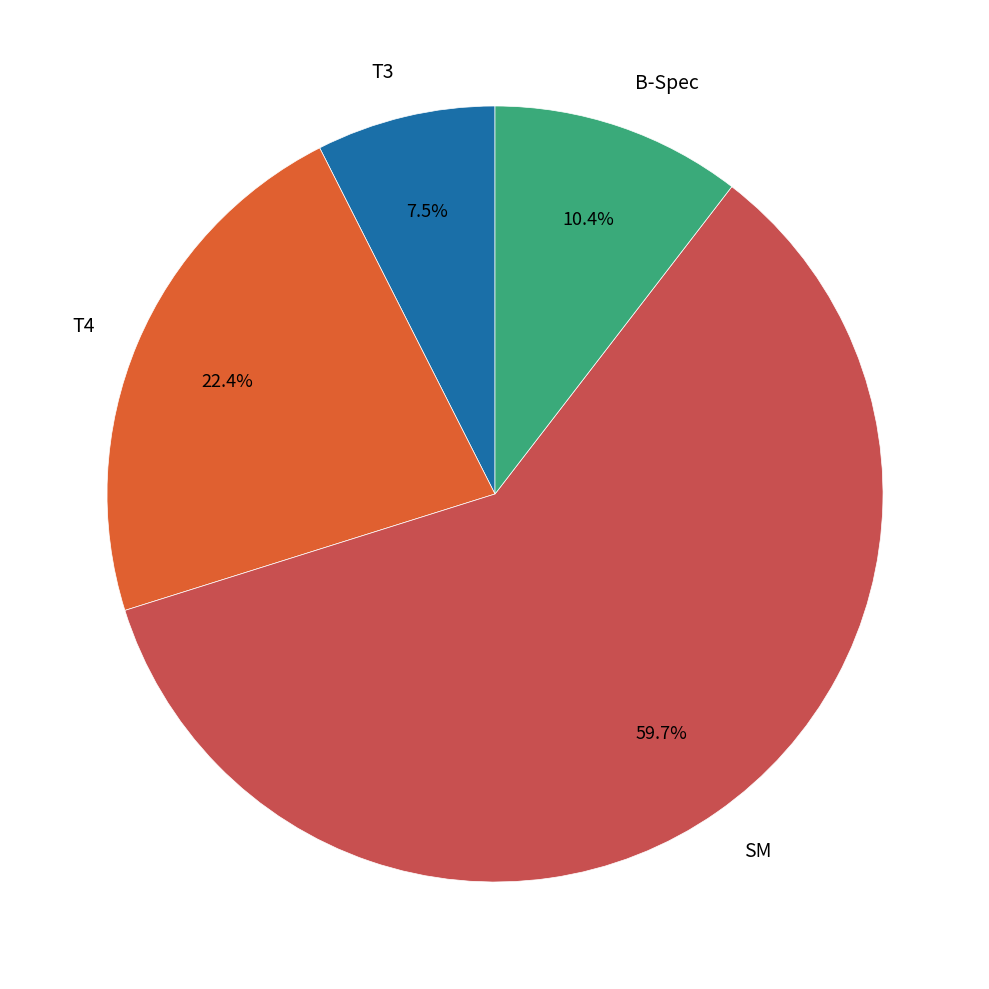

What is the ratio of the value at SM to the value at T4?

2.7